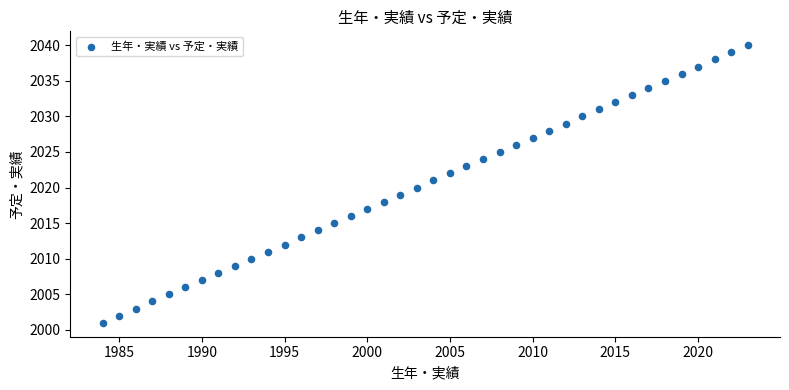

What is the range of X values (max minus min)?

39